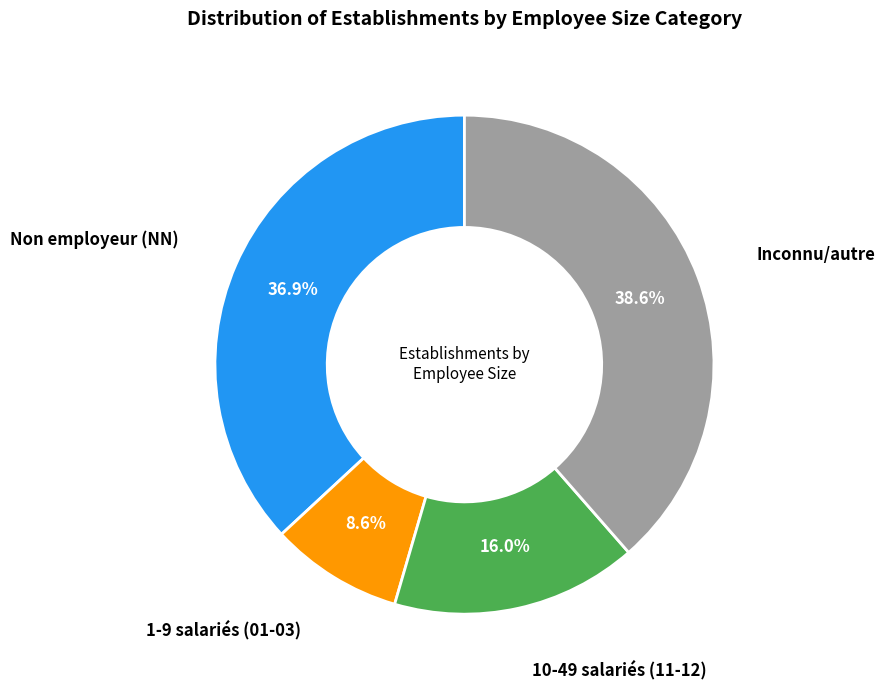

Does any single category account for the majority?

No